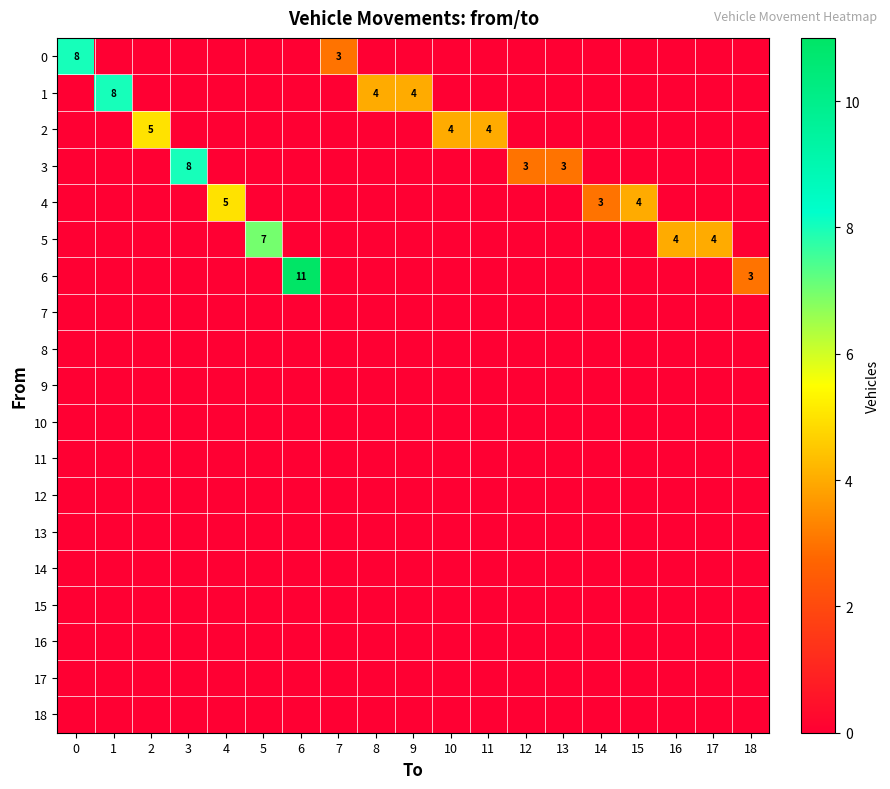

How many positive values does the 5 series have?

3